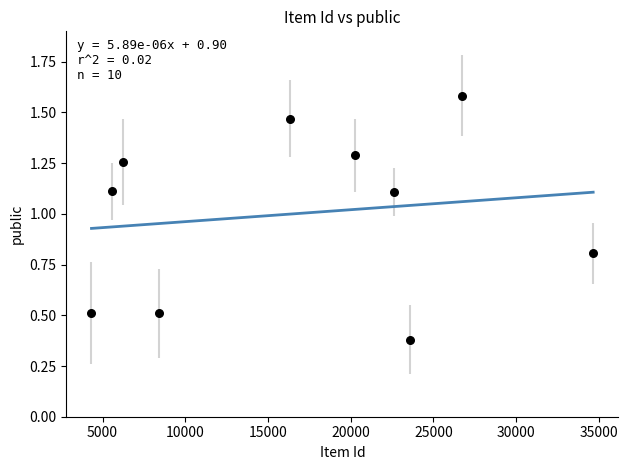

What is the average Y value?

1.0